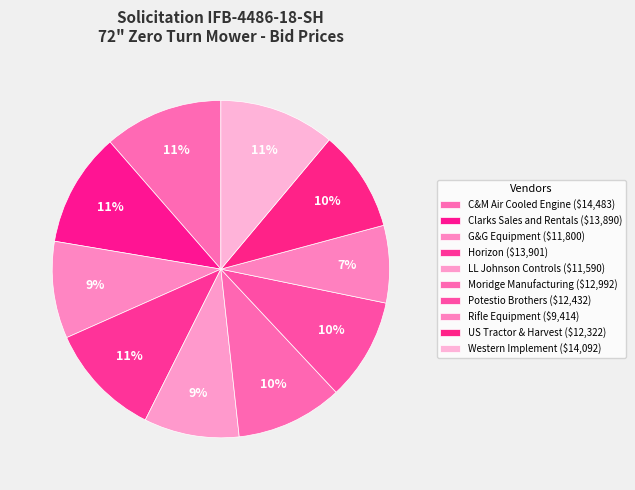

How many segments does this pie chart have?

10